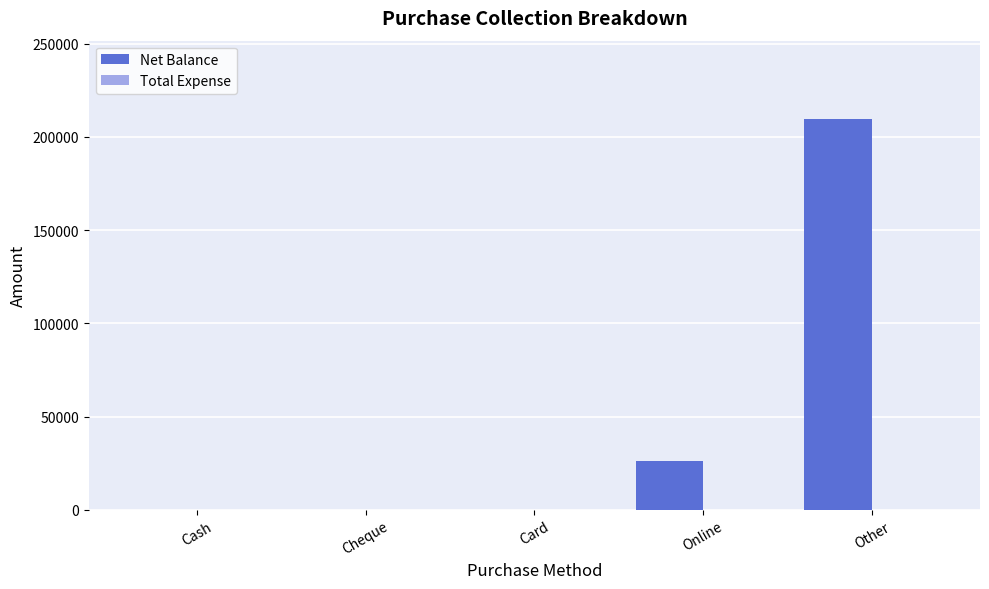

How many categories are shown in the chart?

5